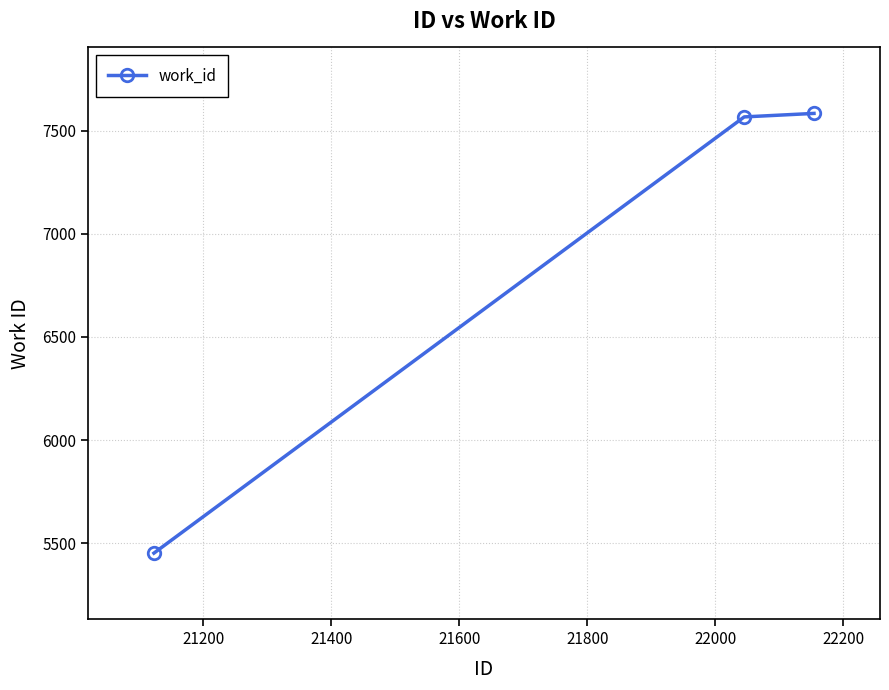

What is the difference between the maximum and minimum values?

2131